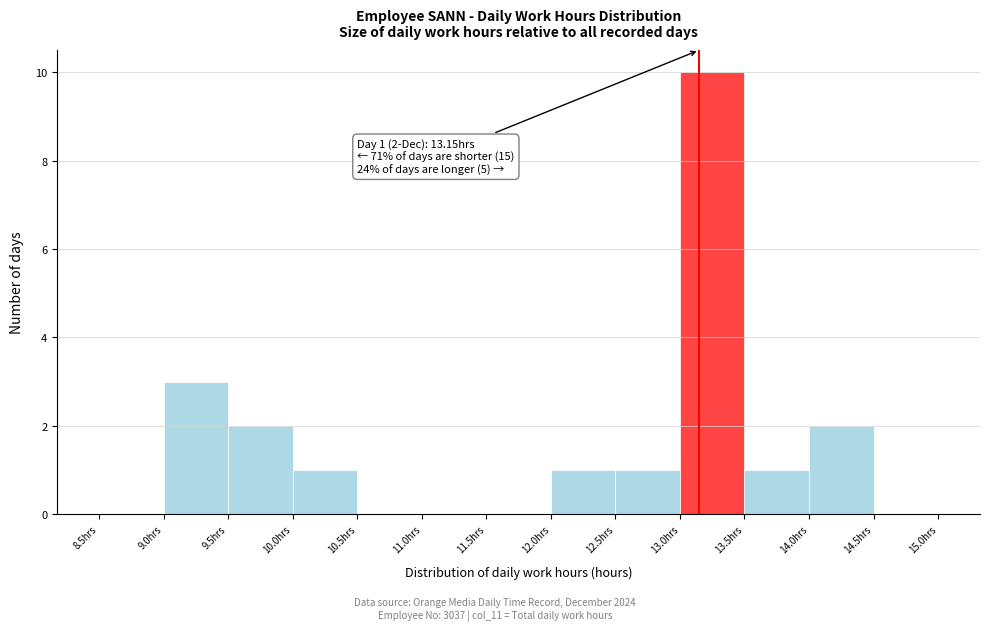

Which range on the x-axis has the tallest bar?

13.0 to 13.5